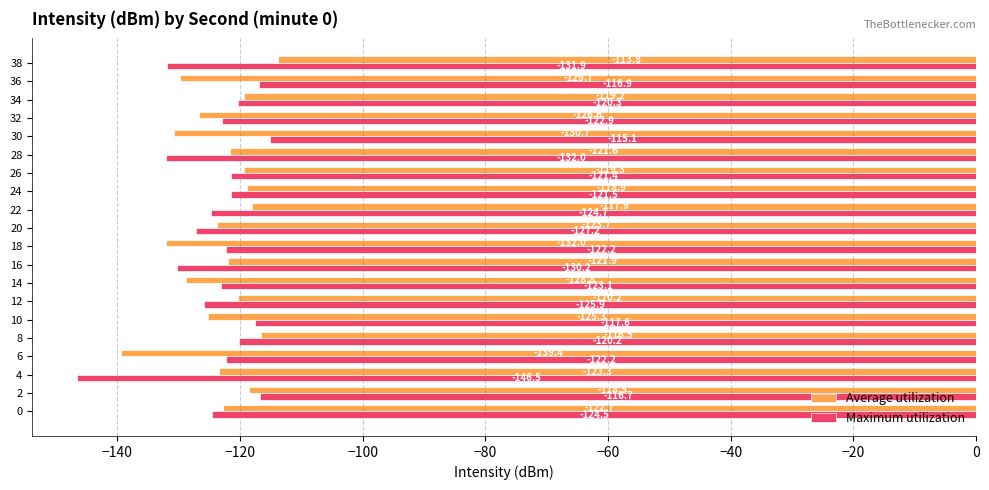

Count the number of data series in this chart.

2